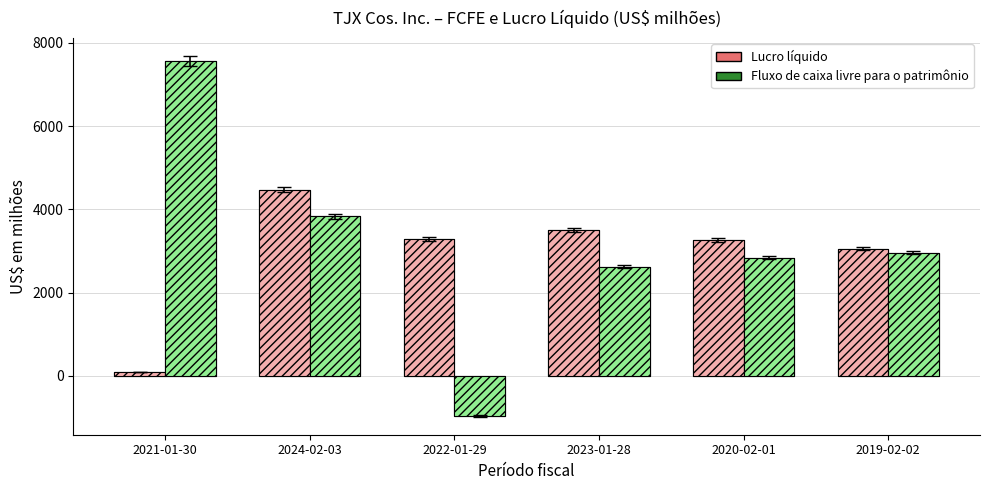

What is the value of the Lucro líquido bar at the 4th from the left?

3498